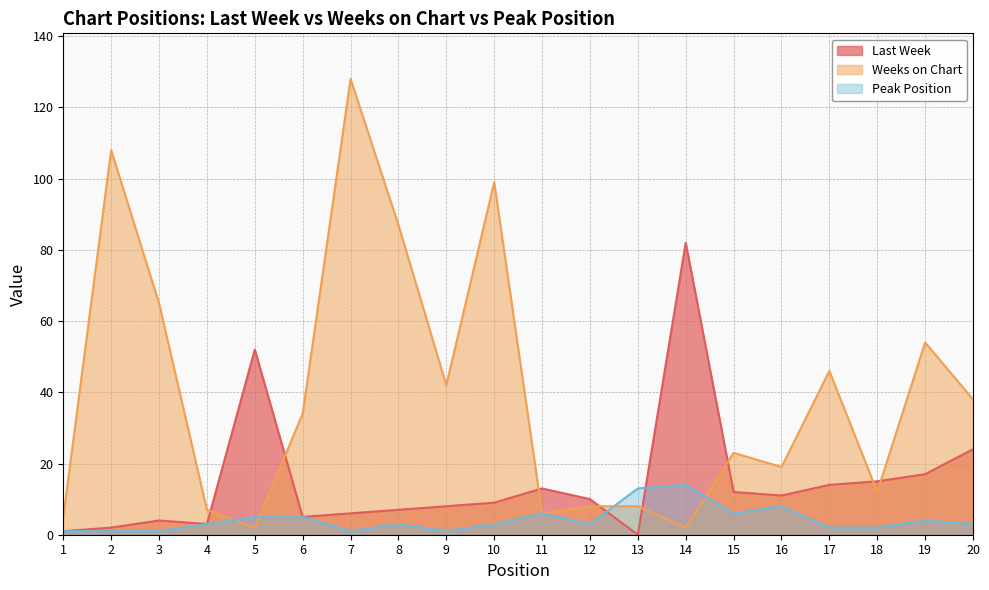

What is the total value across all series at 5?

59